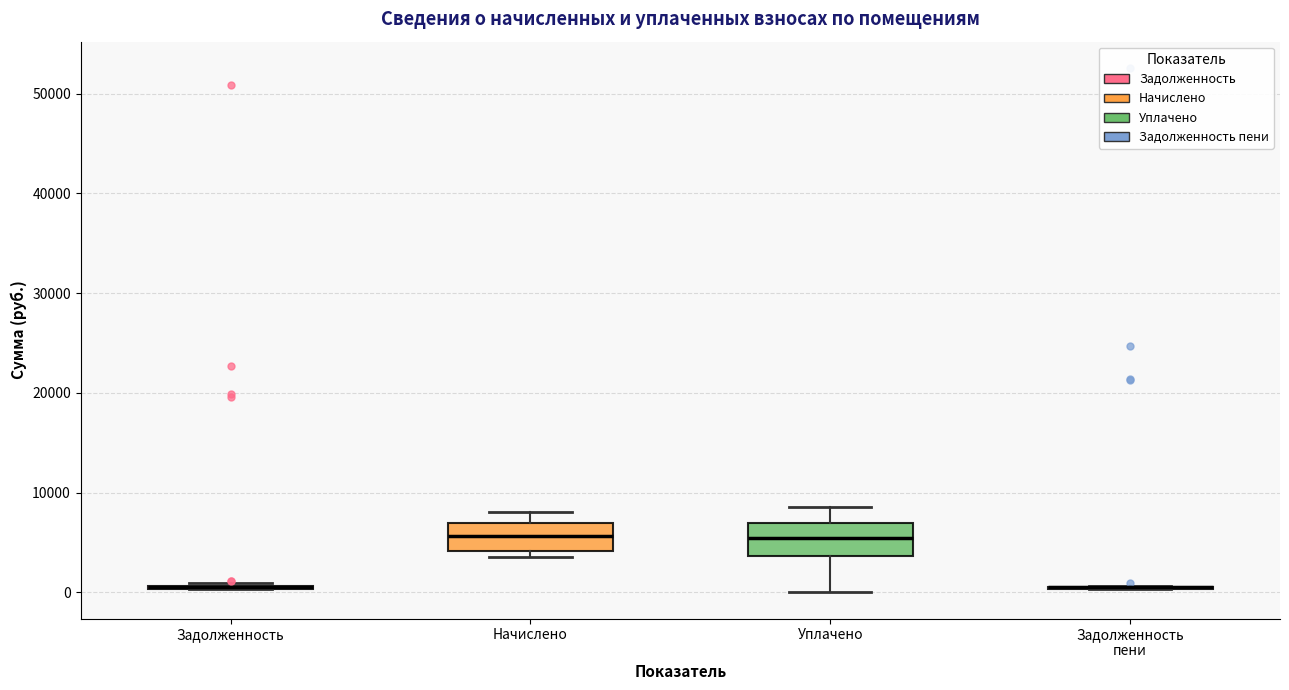

Reading left to right, read every box against the y-axis: the position of its median line, the range the box covers, and the ends of its whiskers. The values are not printed on the chart, so give them approximately, as read against the axis.

Задолженность: box collapsed to a line at 1000, whiskers 0 to 1000
Начислено: median 6000, box 4000 to 7000, whiskers 4000 (just below the box's lower edge) to 8000
Уплачено: median 5000, box 4000 to 7000, whiskers 0 to 9000
Задолженность пени: box collapsed to a line at 1000, whiskers 0 to 1000